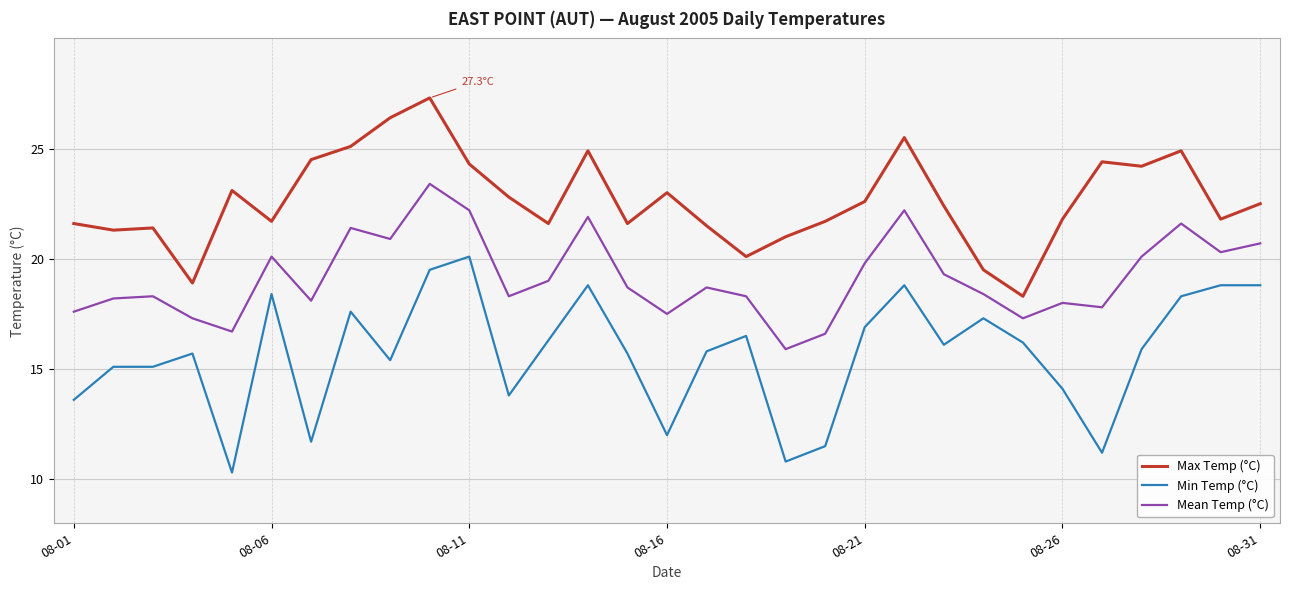

True or false: Min Temp (°C) and Max Temp (°C) intersect in this chart.

False